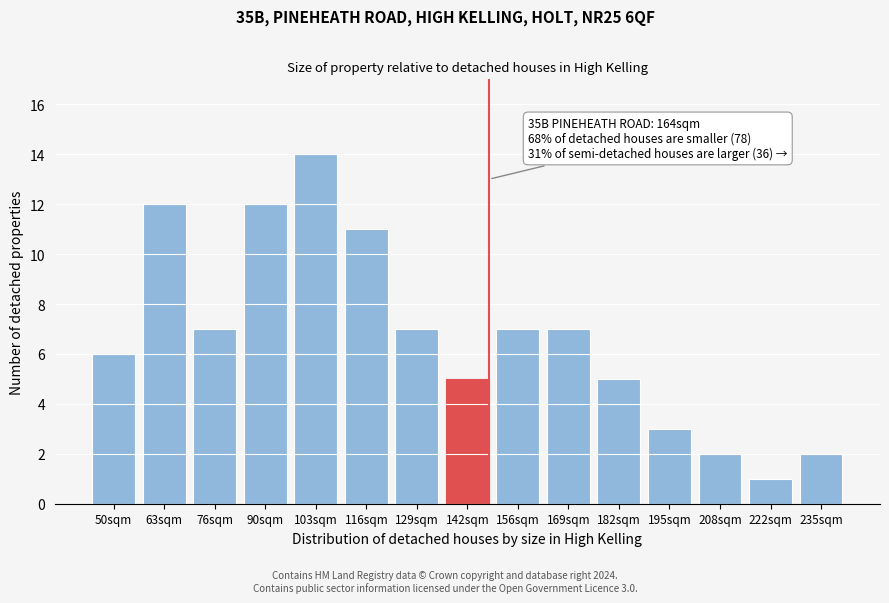

Reading right to left, list all the values displayed in this chart.

235sqm=2	222sqm=1	208sqm=2	195sqm=3	182sqm=5	169sqm=7	156sqm=7	142sqm=5	129sqm=7	116sqm=11	103sqm=14	90sqm=12	76sqm=7	63sqm=12	50sqm=6